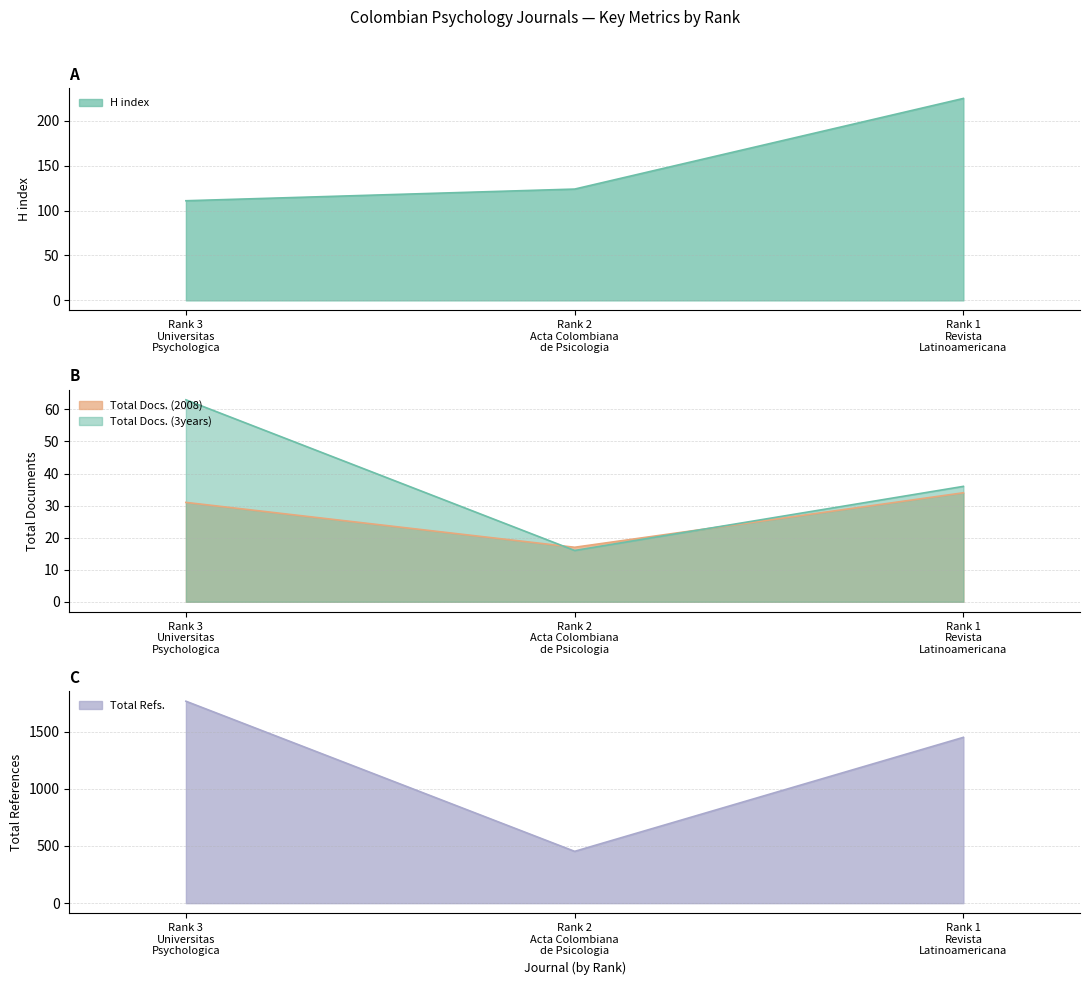

What is the value of the Total Refs. point at the 3rd from the left?

1450